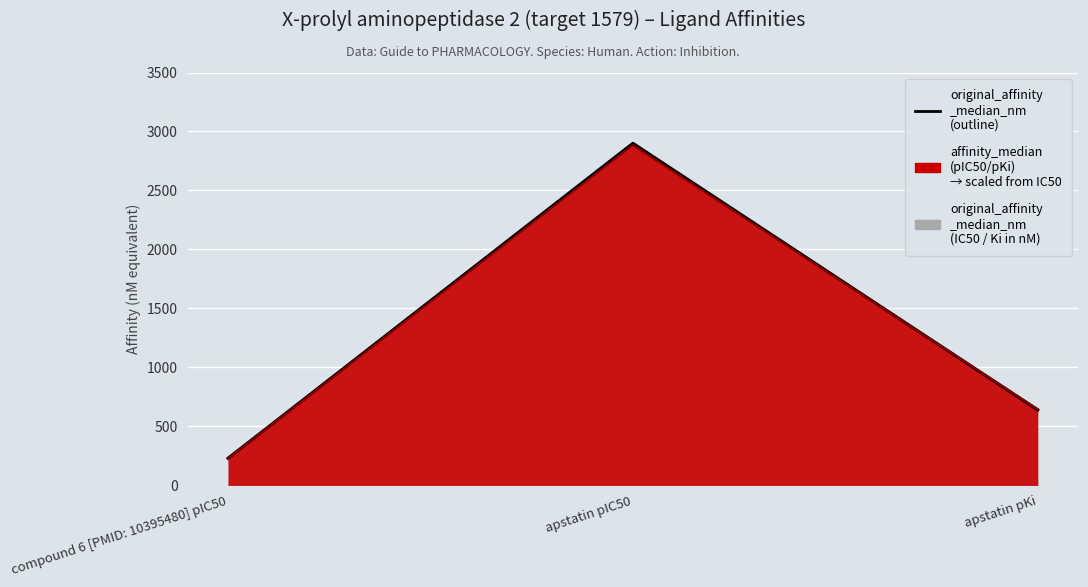

Reading right to left, what are all the values shown in this chart?

640	2900	230